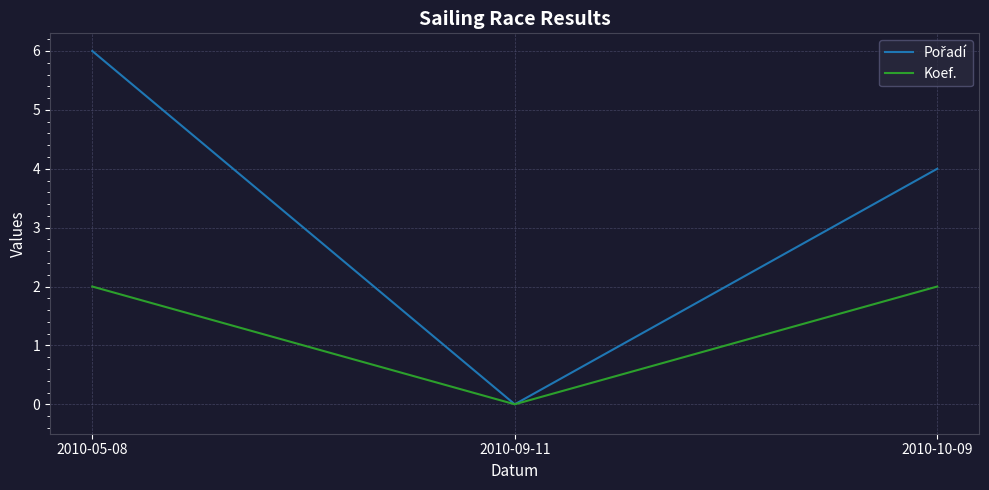

At which category is the sum across all series the highest?

2010-05-08